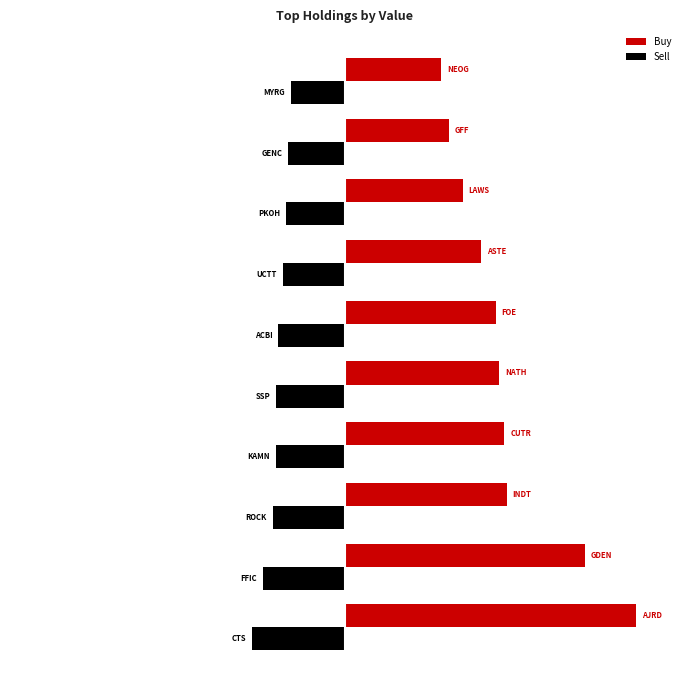

List the series in order of their overall mean, lowest first.

Sell, Buy